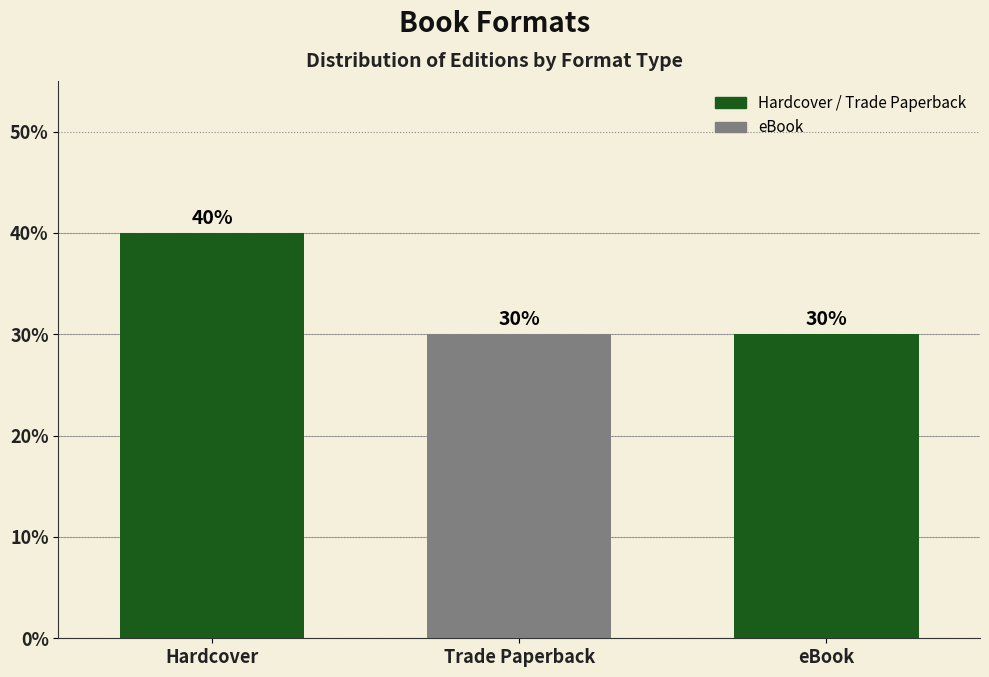

What is the difference between the maximum and minimum values?

10